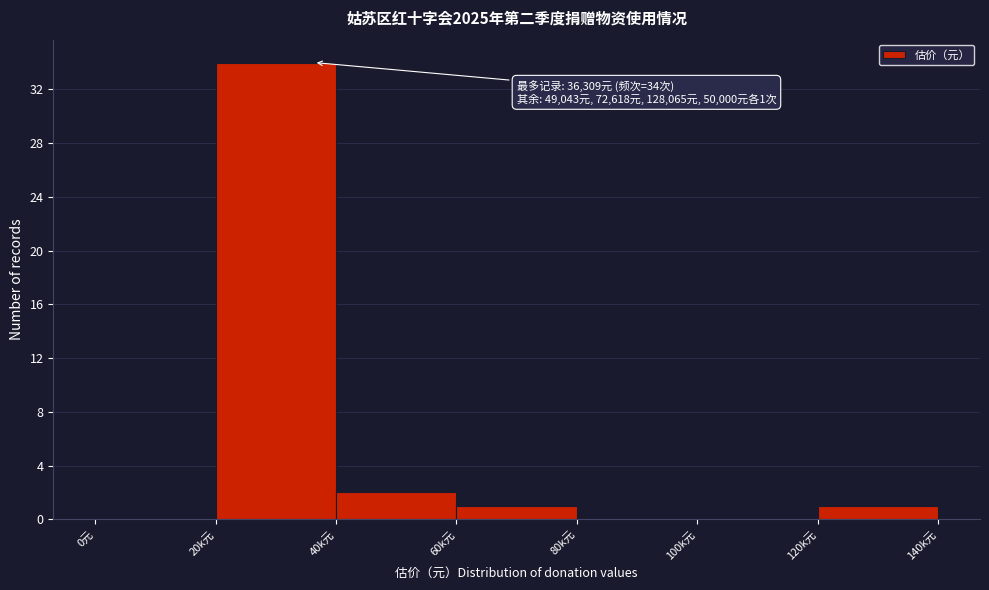

Reading left to right, transcribe all the data shown in this chart.

0元=0	20k元=34	40k元=2	60k元=1	80k元=0	100k元=0	120k元=1